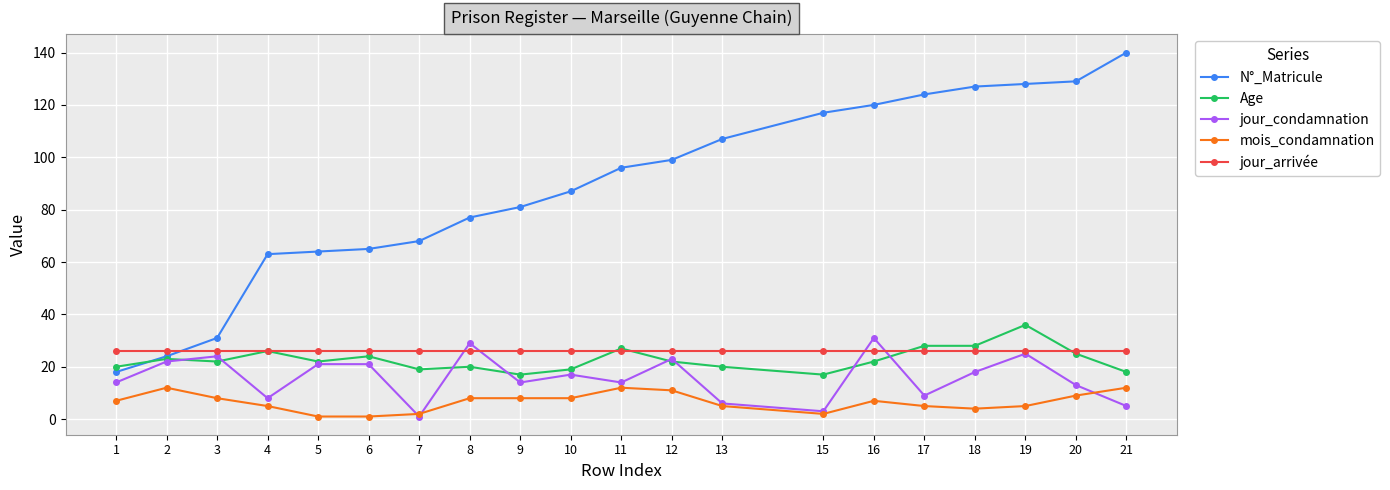

True or false: jour_condamnation and Age intersect in this chart.

True